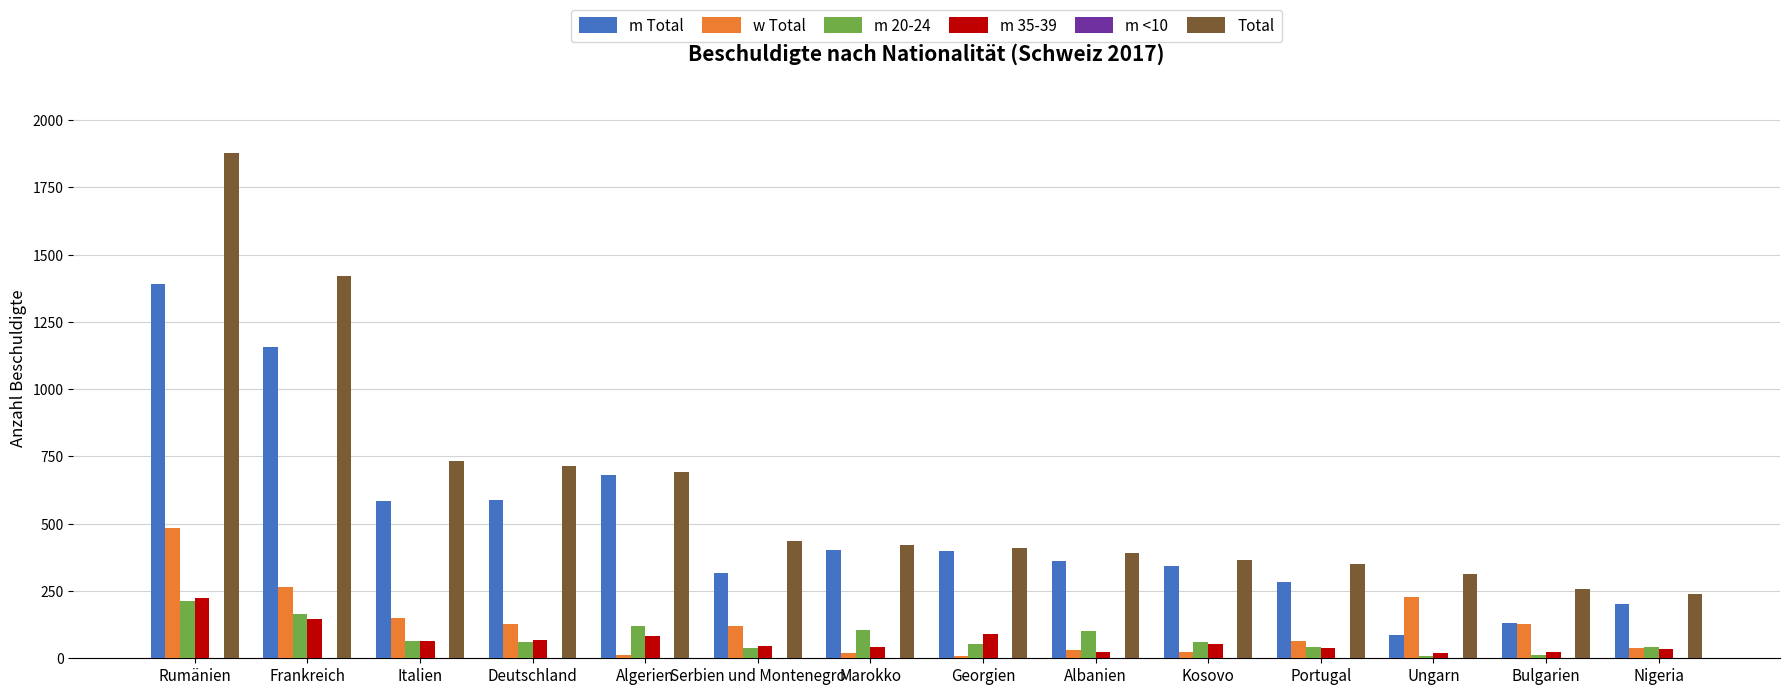

Is it true that w Total equals 36 at Italien?

False